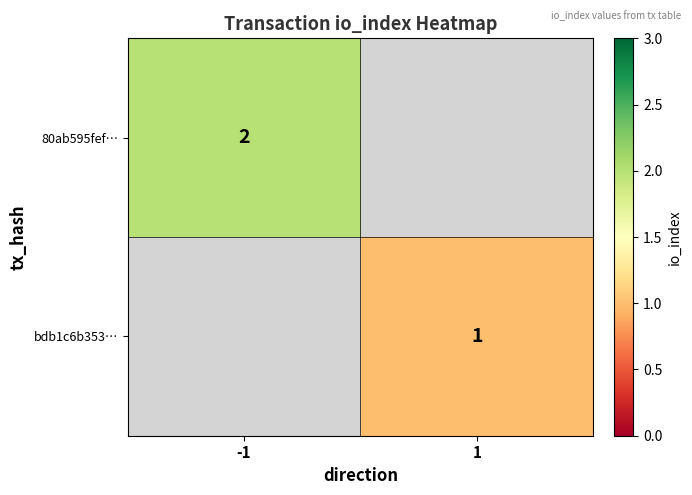

Is it true that 80ab595fef… equals 1 at -1?

False